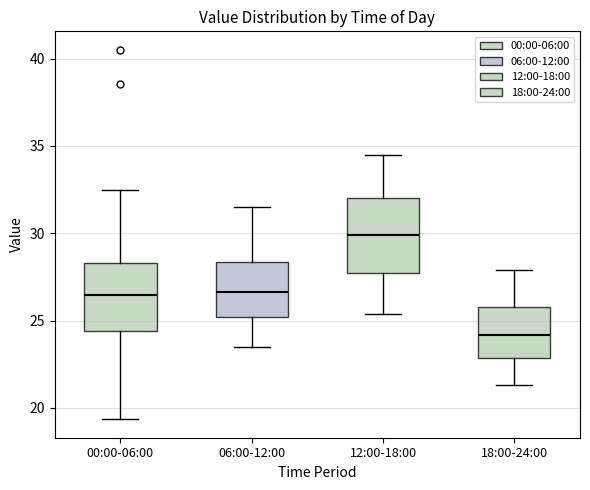

Where does the upper whisker of the box for 12:00-18:00 end on the y-axis? The values are not printed on the chart, so give them approximately, as read against the axis.

34.5